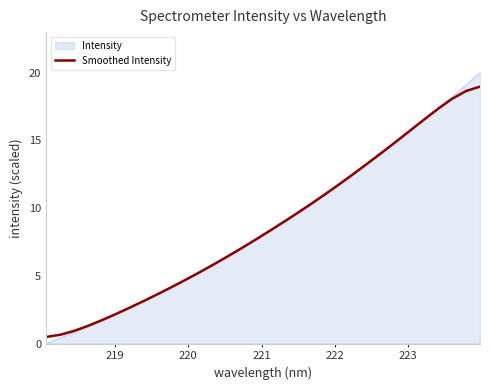

List the series in order of their peak value, highest first.

Intensity, Smoothed Intensity